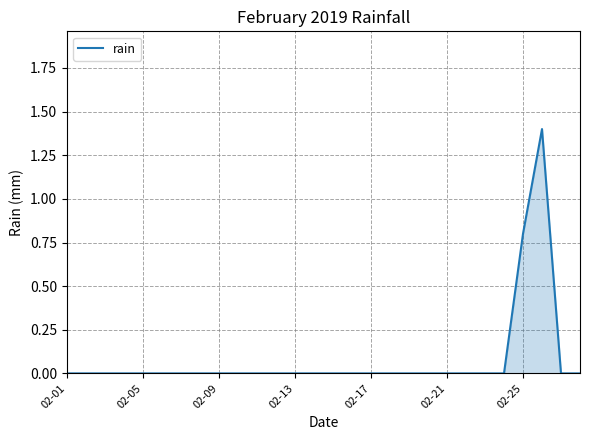

What is the greatest value displayed?

1.4